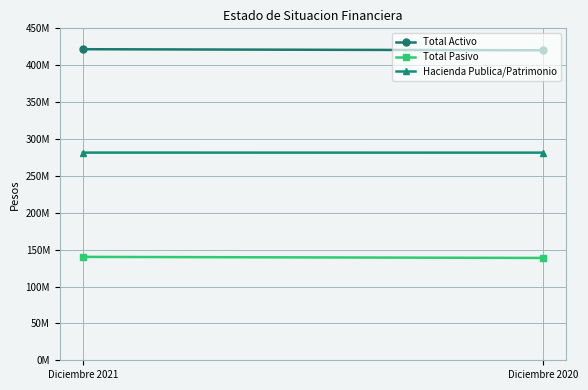

Is this an area chart (filled region under the line)?

No